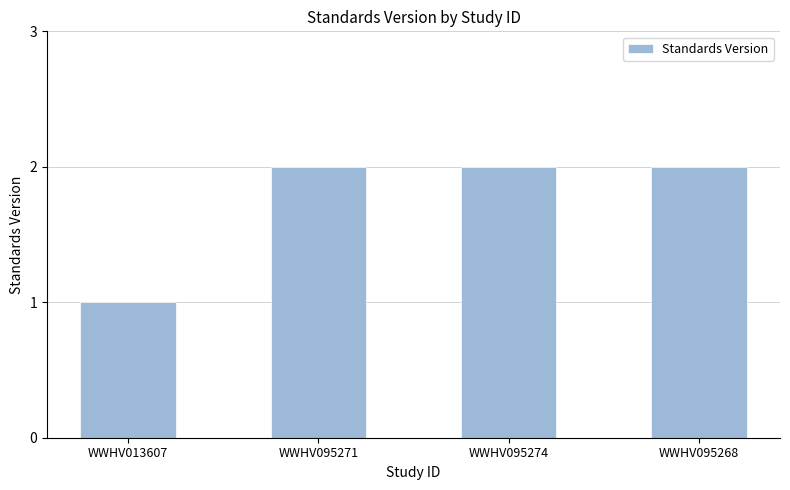

What is the smallest value displayed?

1